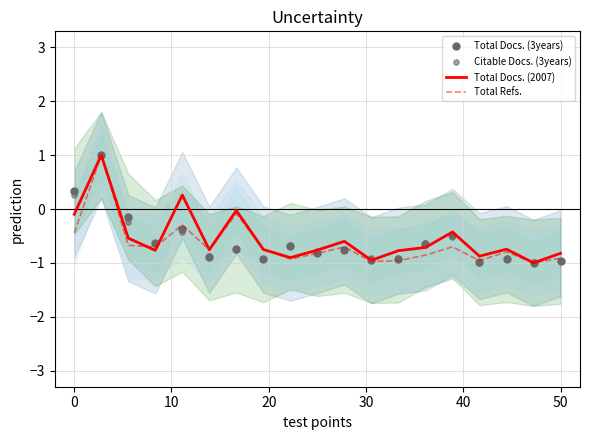

Which series has the widest spread of Y values?

Total Docs. (2007)